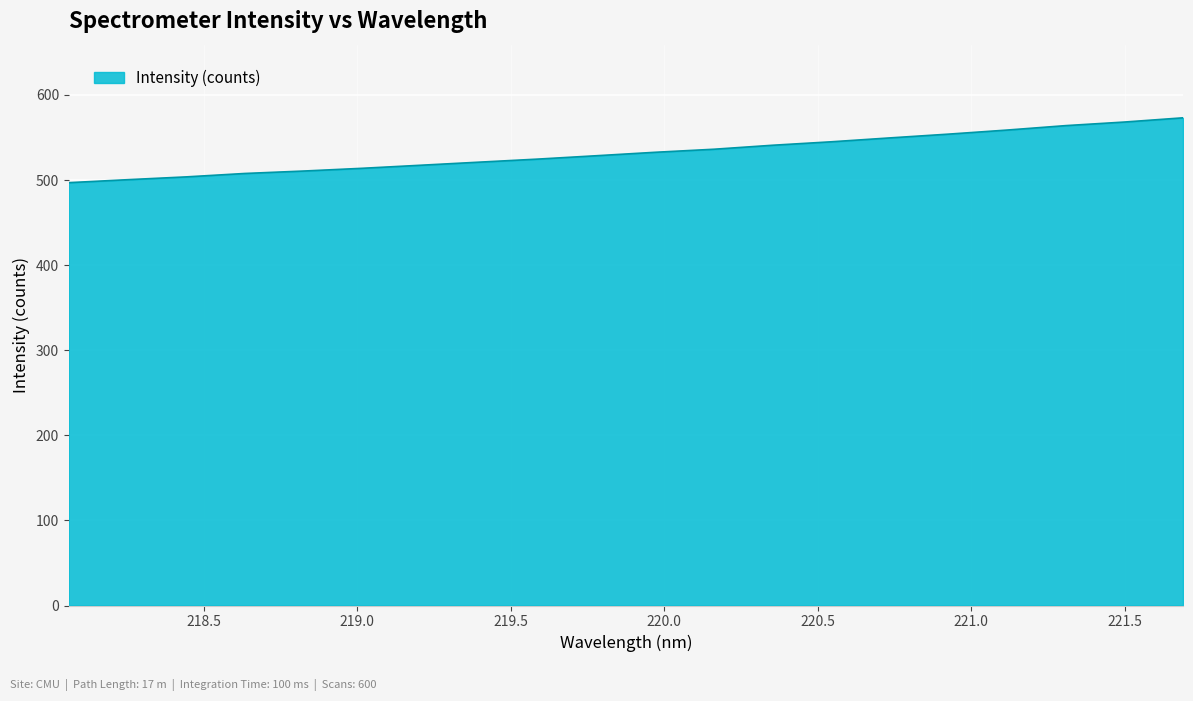

What is the smallest value displayed?

496.9